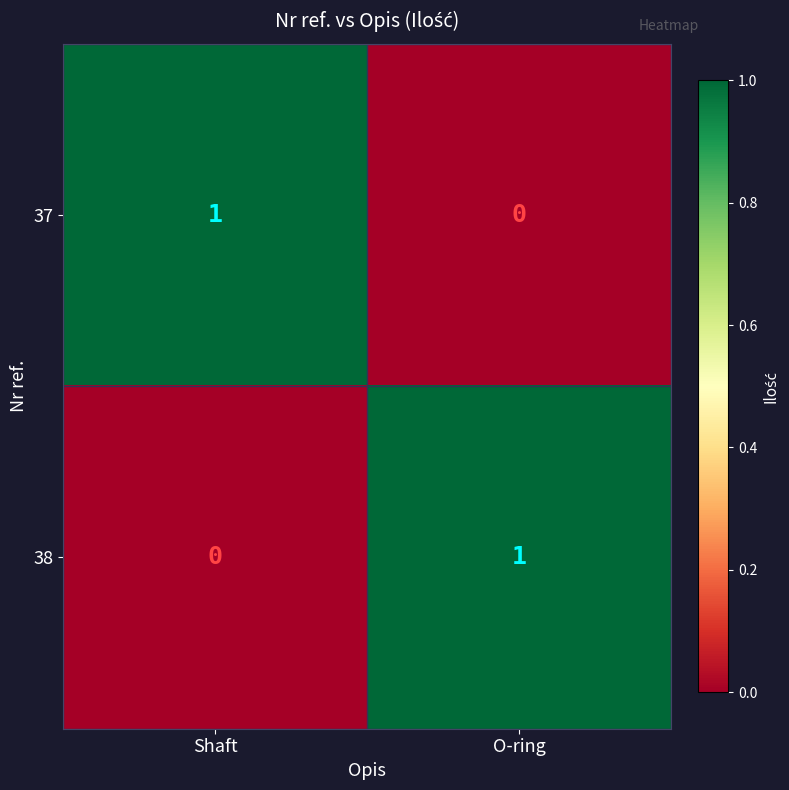

Reading left to right, transcribe all the data shown in this chart.

37: 1	0
38: 0	1